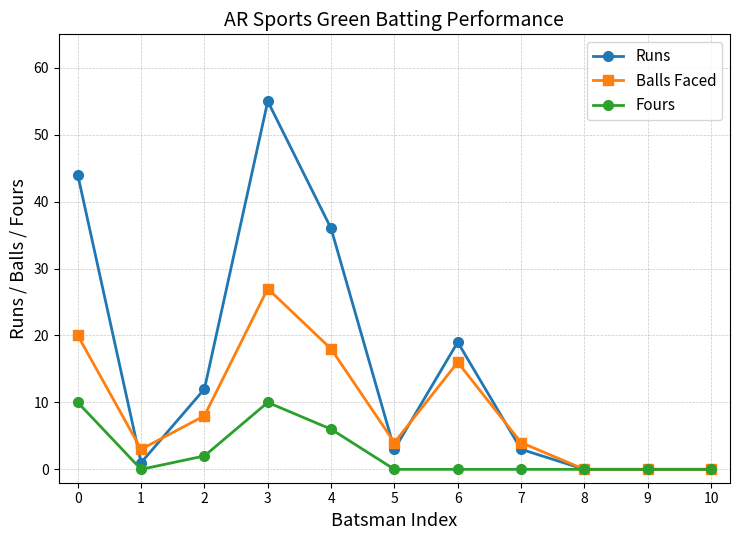

Rank the series by their maximum value, from lowest to highest.

Fours, Balls Faced, Runs